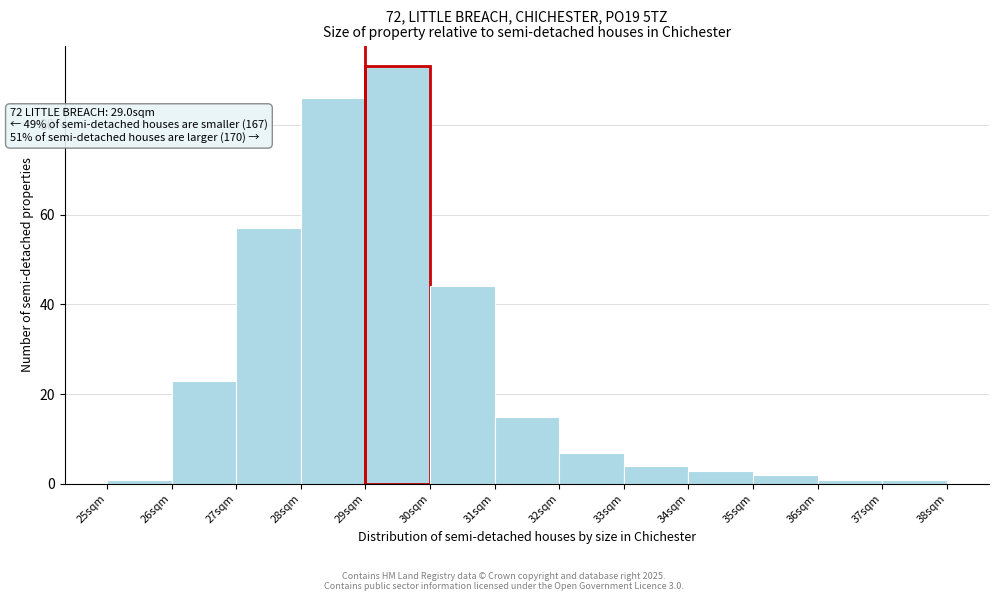

Which range on the x-axis has the tallest bar?

29 to 30